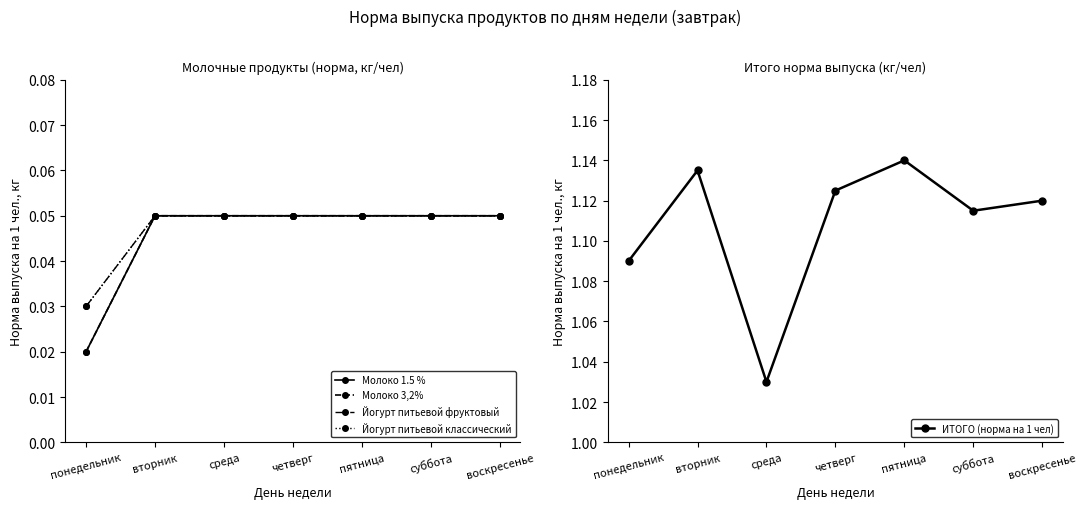

What is the label of the 1st point from the left?

понедельник